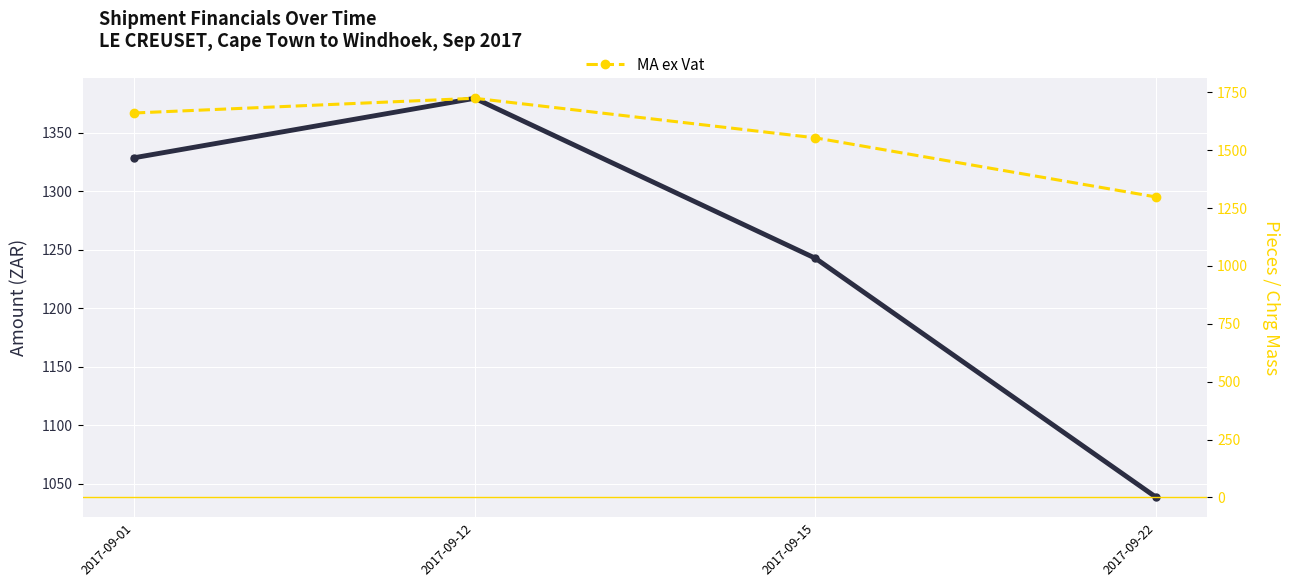

True or false: Sub Total and MA ex Vat cross at least once.

False